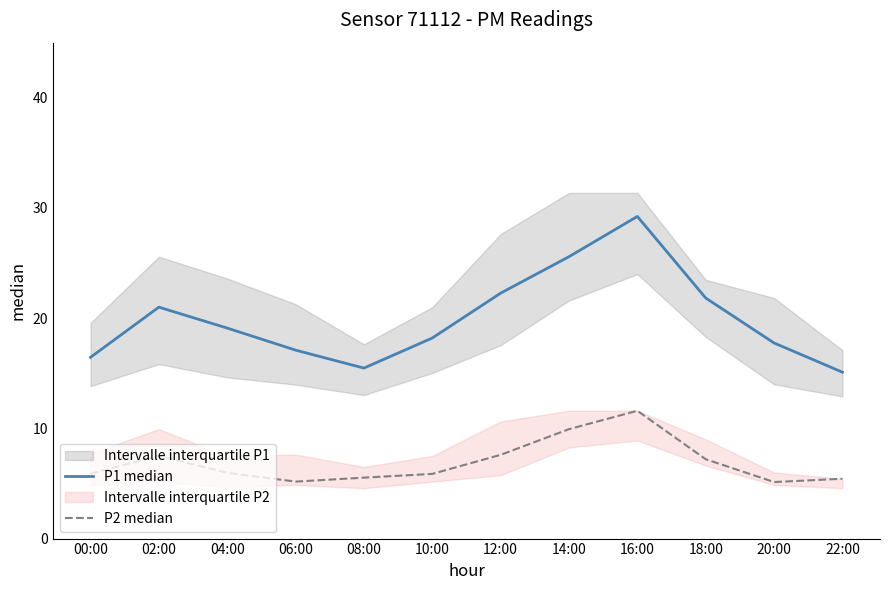

Is it true that P2 median equals 5.5 at 08:00?

True